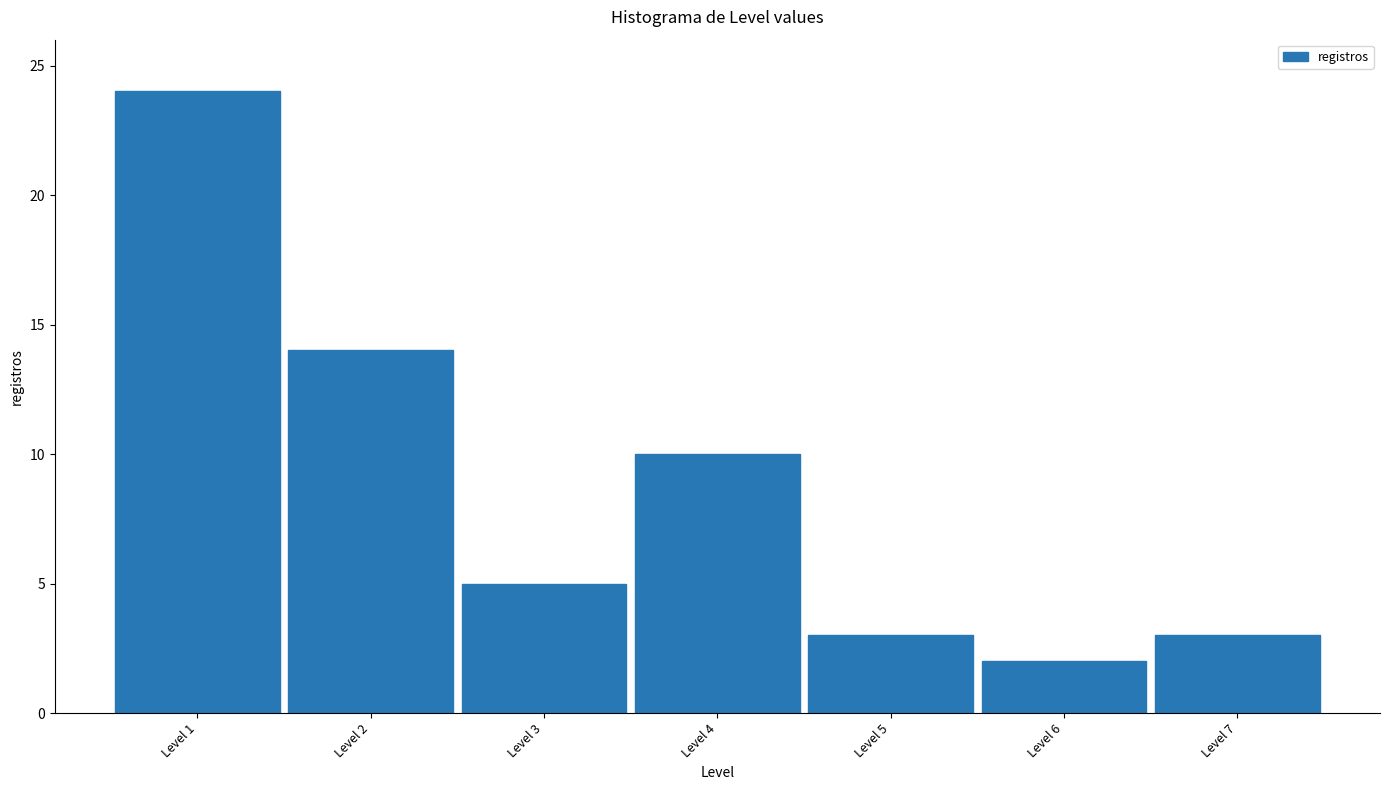

Reading right to left, list all the values displayed in this chart.

3	2	3	10	5	14	24